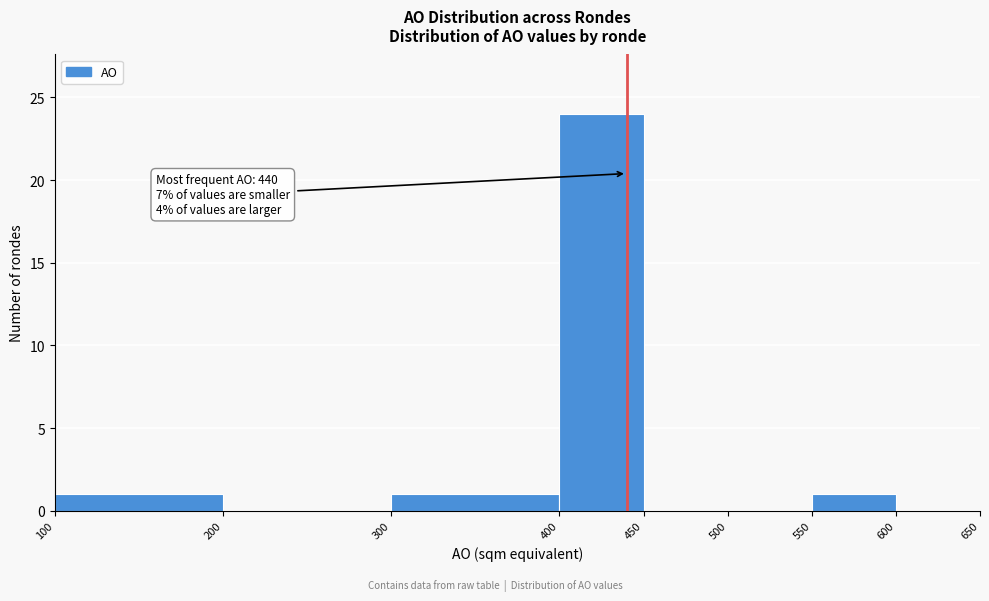

Over which range of the x-axis is the bar tallest?

400 to 450